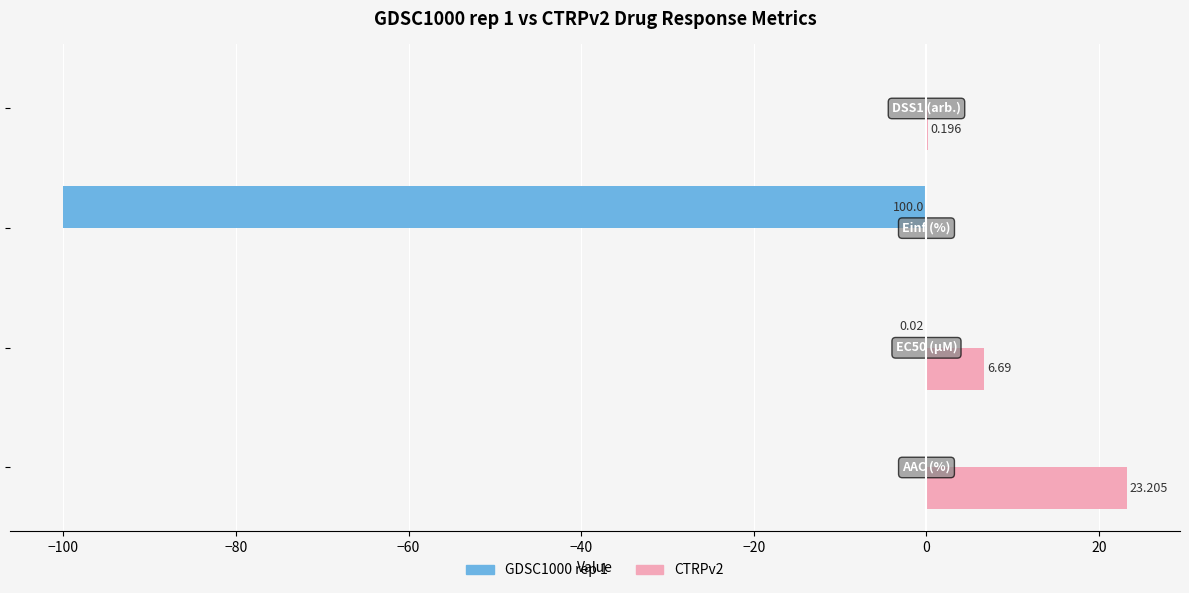

What are all the series names shown in the legend?

GDSC1000 rep 1, CTRPv2